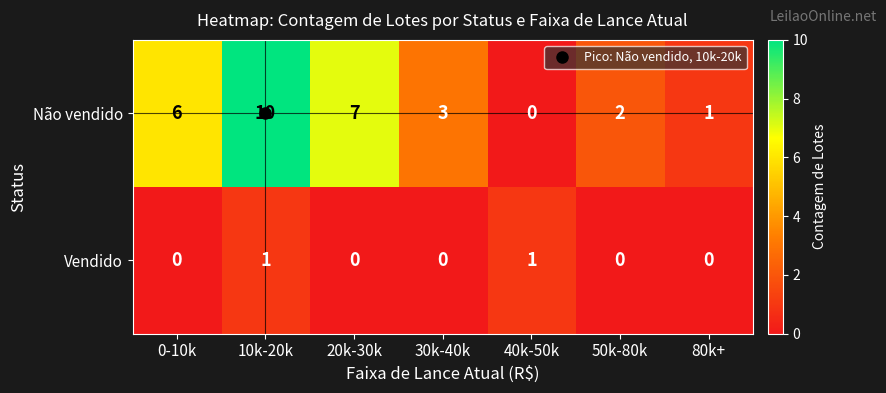

Is it true that Vendido equals 0 at 10k-20k?

False